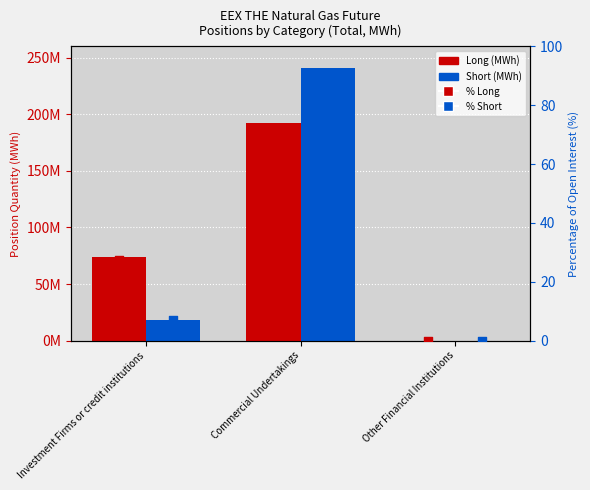

At how many categories does at least one series exceed 149040650?

1